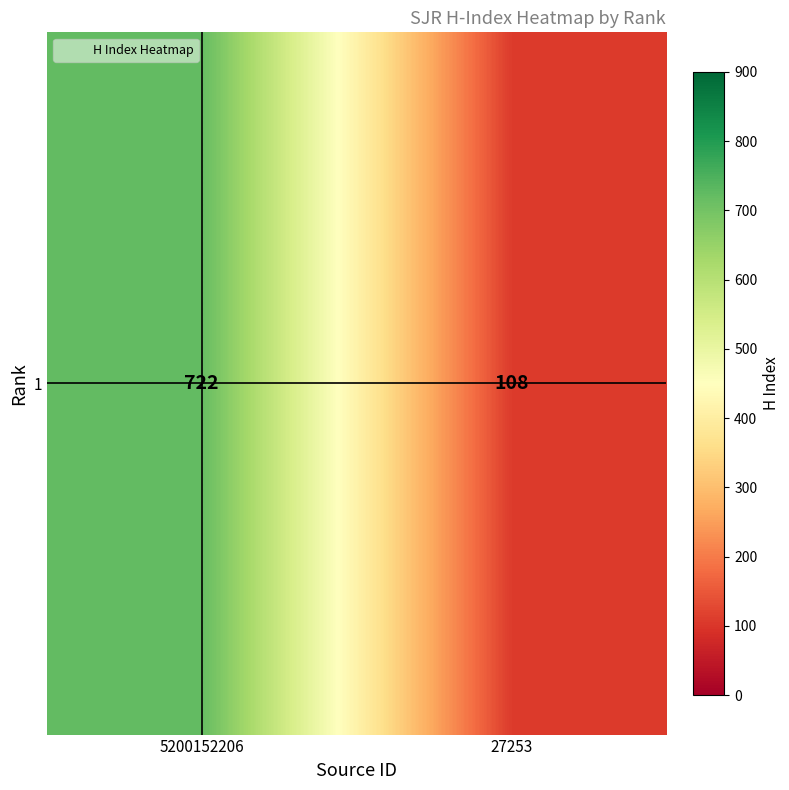

Rank the categories by value from lowest to highest.

27253, 5200152206